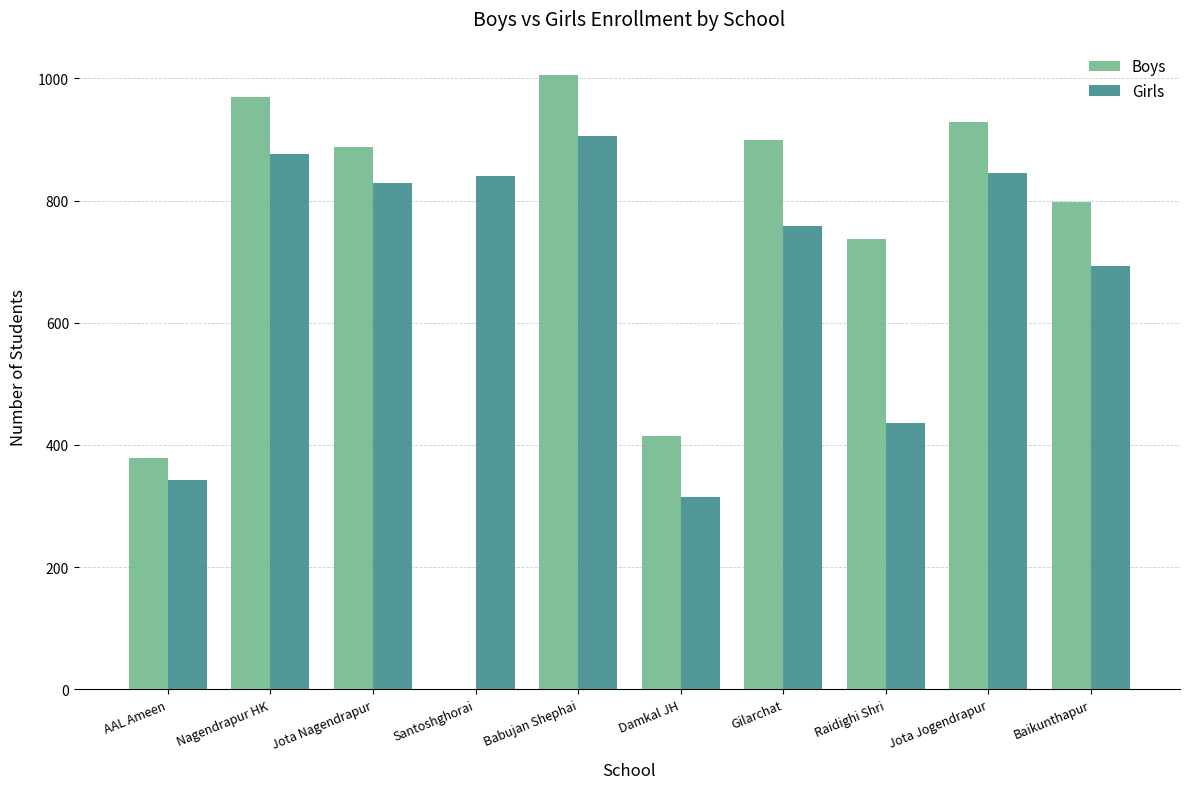

Which series changed the most between Santoshghorai and Jota Jogendrapur?

Boys